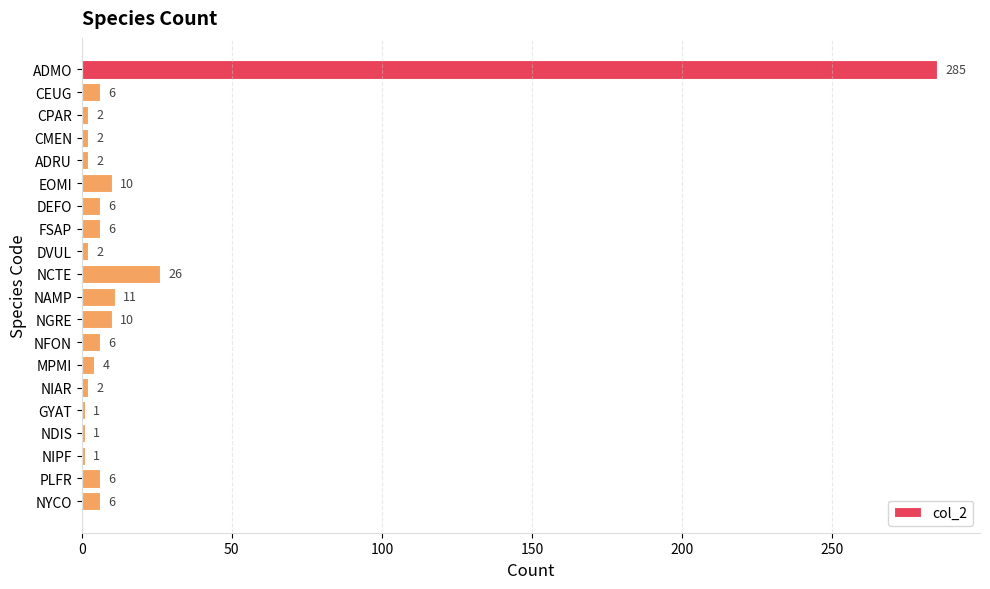

Which category has the highest value across all series?

ADMO